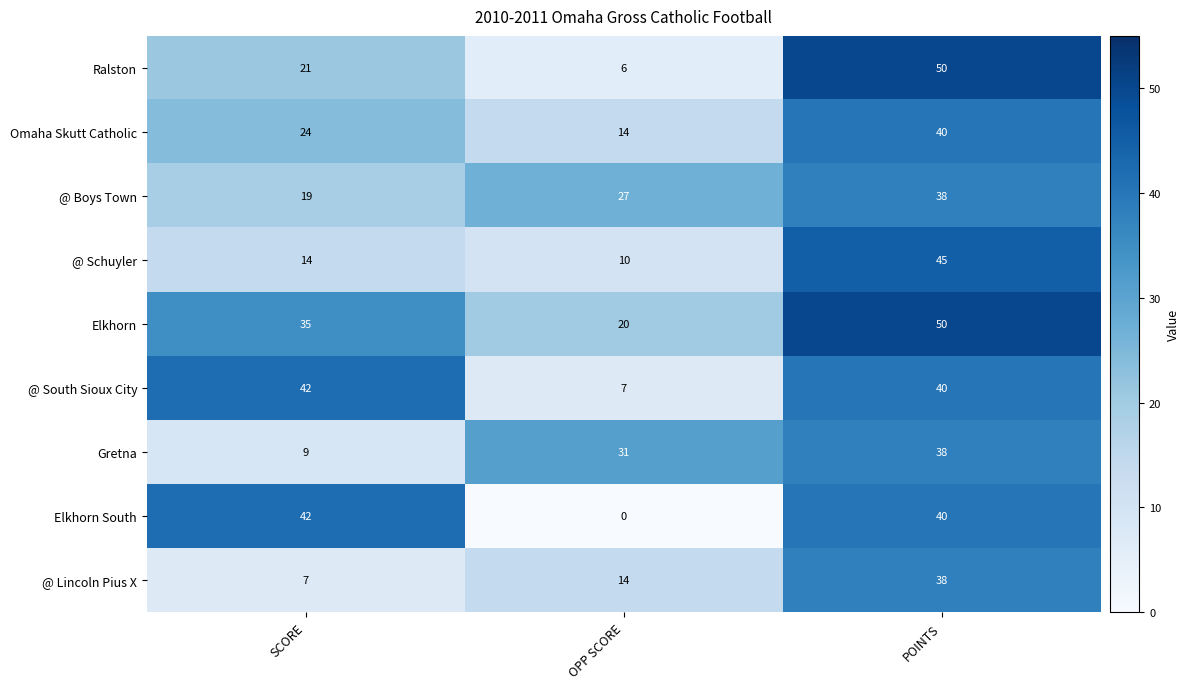

Rank the categories by Elkhorn South value from lowest to highest.

OPP SCORE, POINTS, SCORE